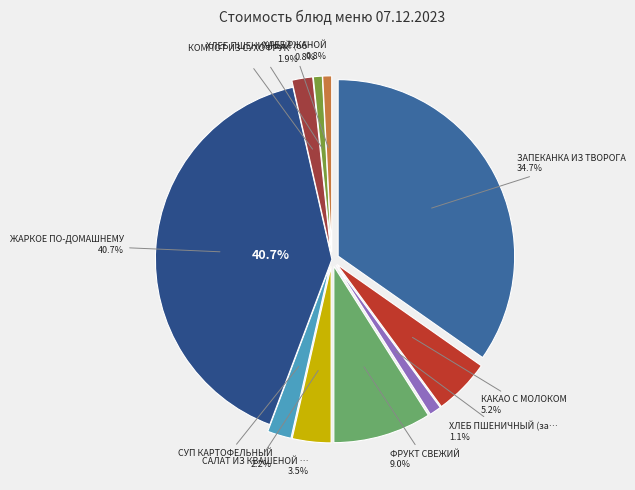

Does any single category account for the majority?

No